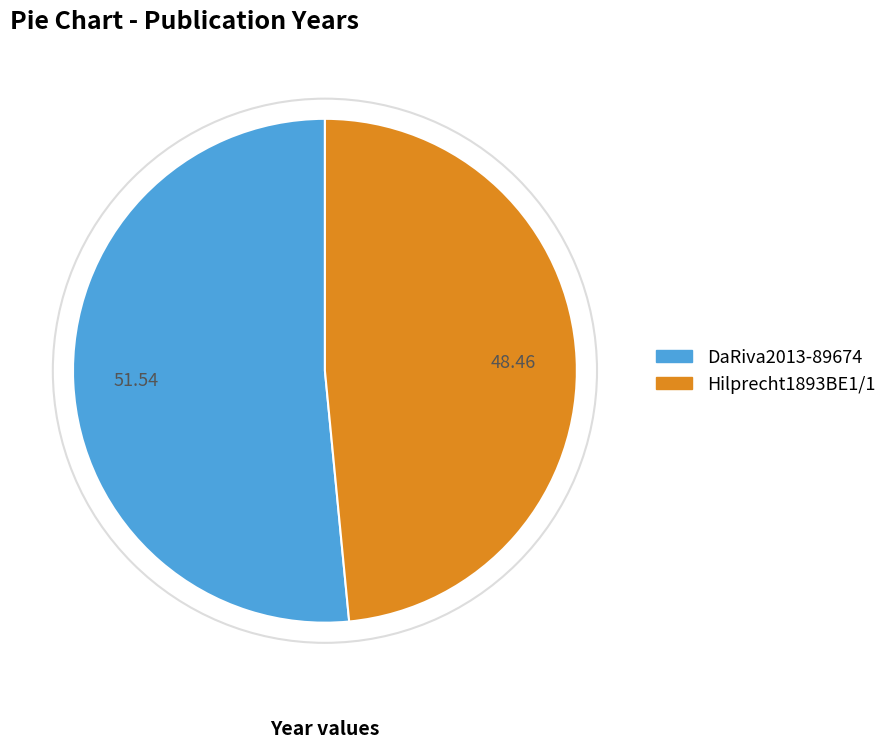

Rank the categories by value from highest to lowest.

DaRiva2013-89674, Hilprecht1893BE1/1